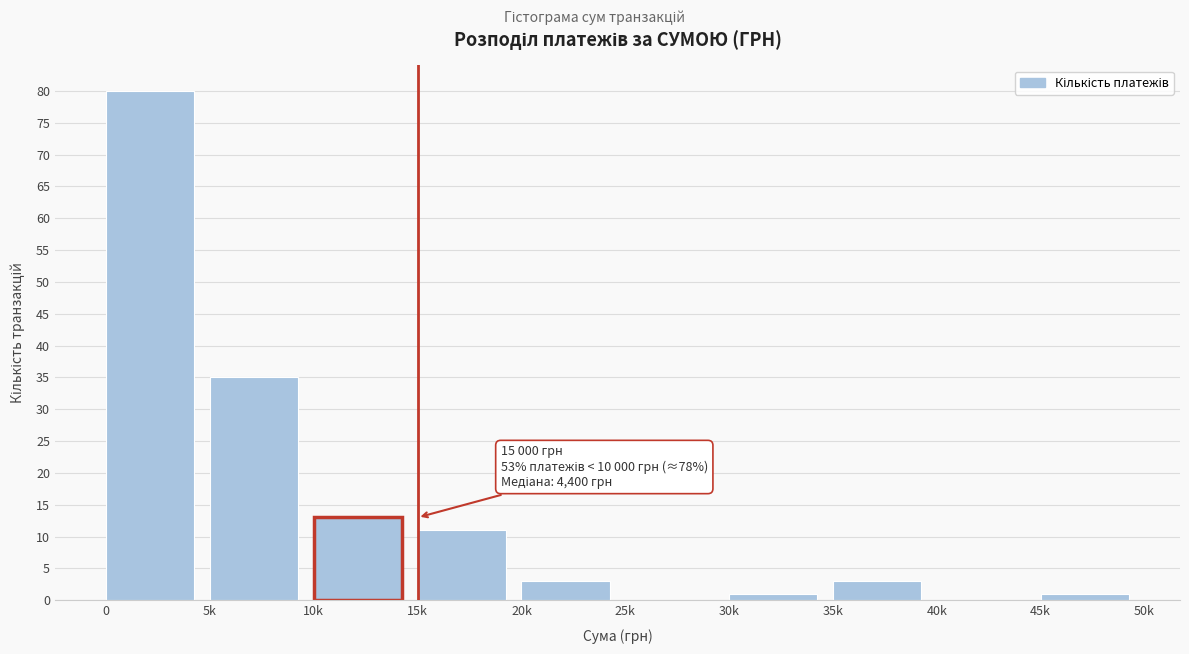

Reading left to right, extract all data points from this chart.

0=80	5k=35	10k=13	15k=11	20k=3	25k=0	30k=1	35k=3	40k=0	45k=1